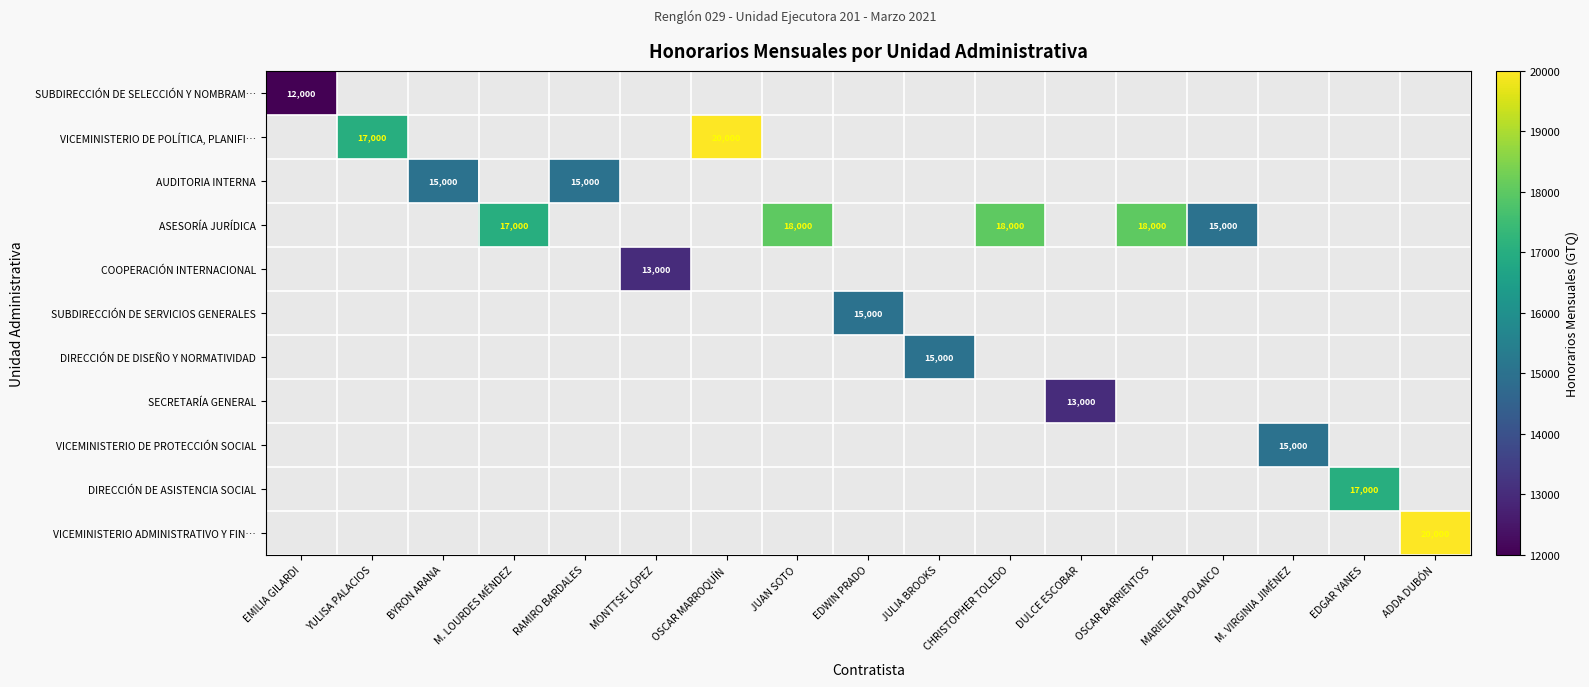

True or false: DIRECCIÓN DE DISEÑO Y NORMATIVIDAD has a value of 15000 at JULIA BROOKS.

True